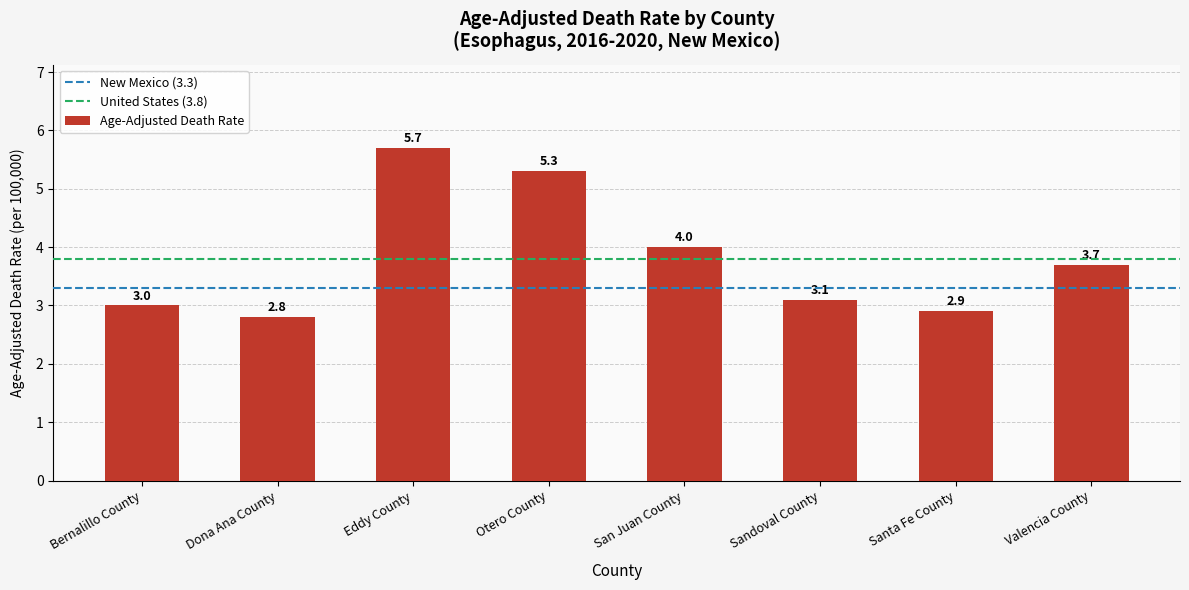

Which has a higher value, Sandoval County or Bernalillo County?

Sandoval County